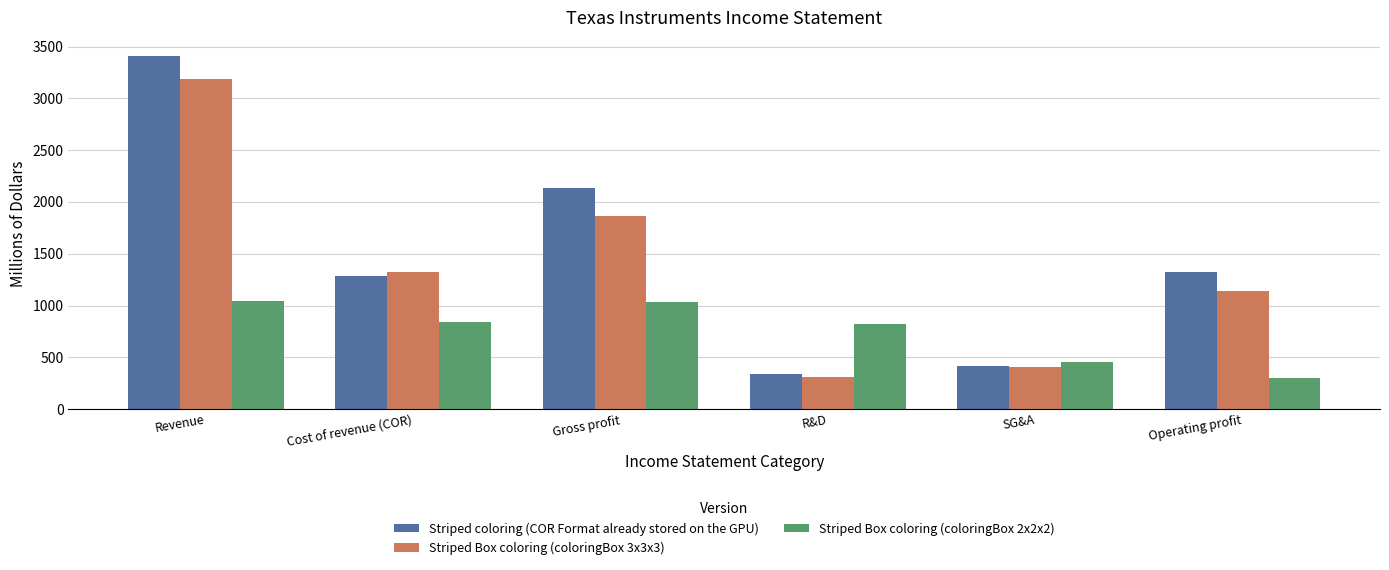

What is the label of the 2nd bar from the right?

SG&A